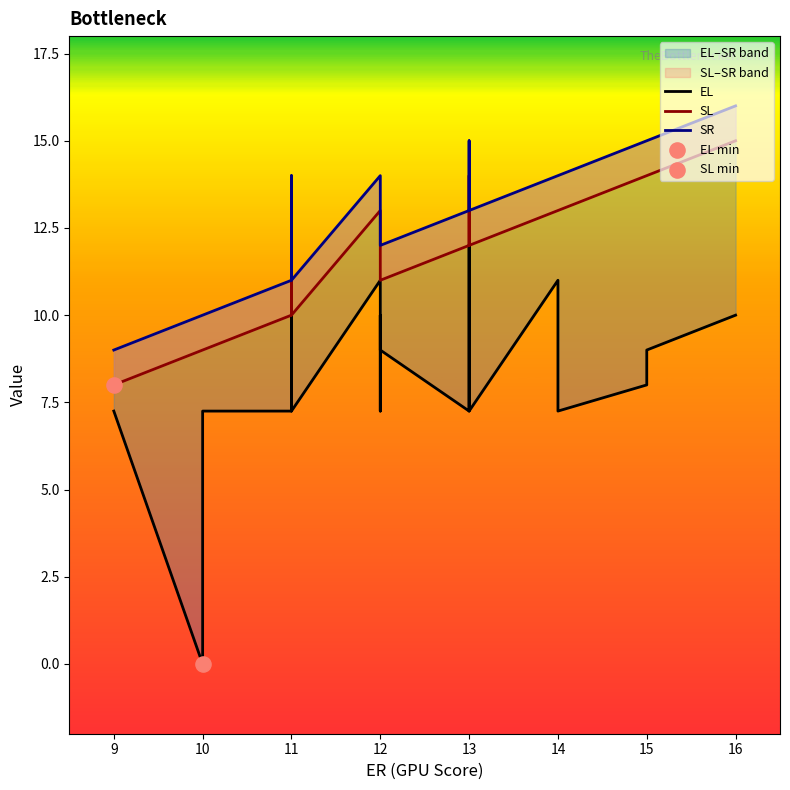

Which series contains the highest Y value?

SR